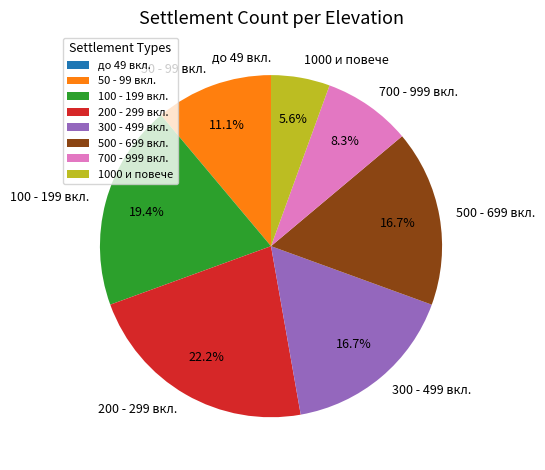

Does any single category account for the majority?

No